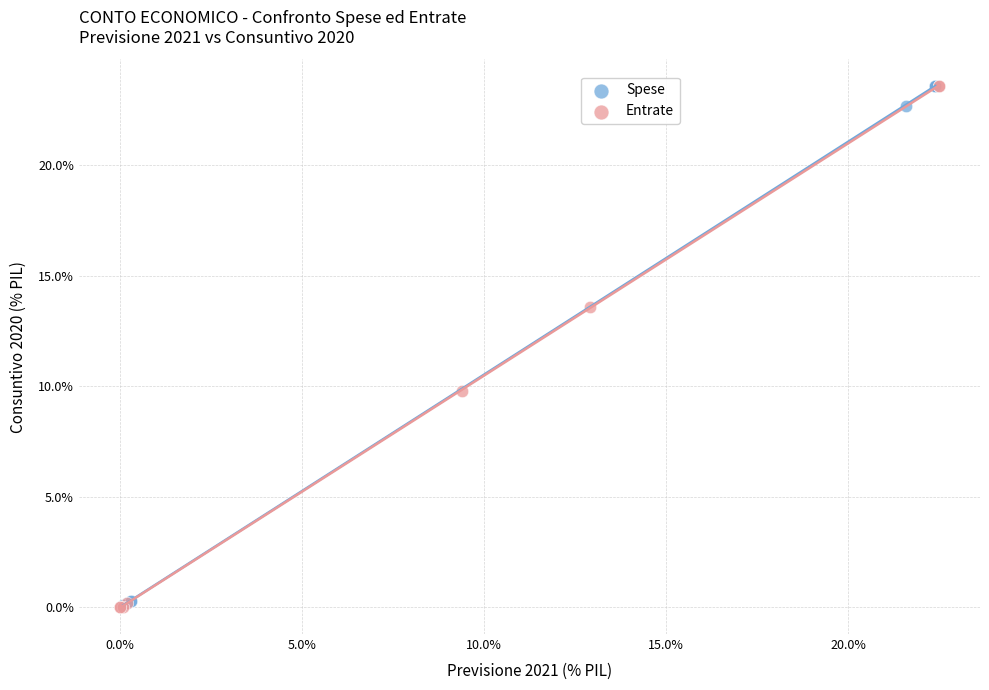

What are all the series names shown in the legend?

Spese, Entrate